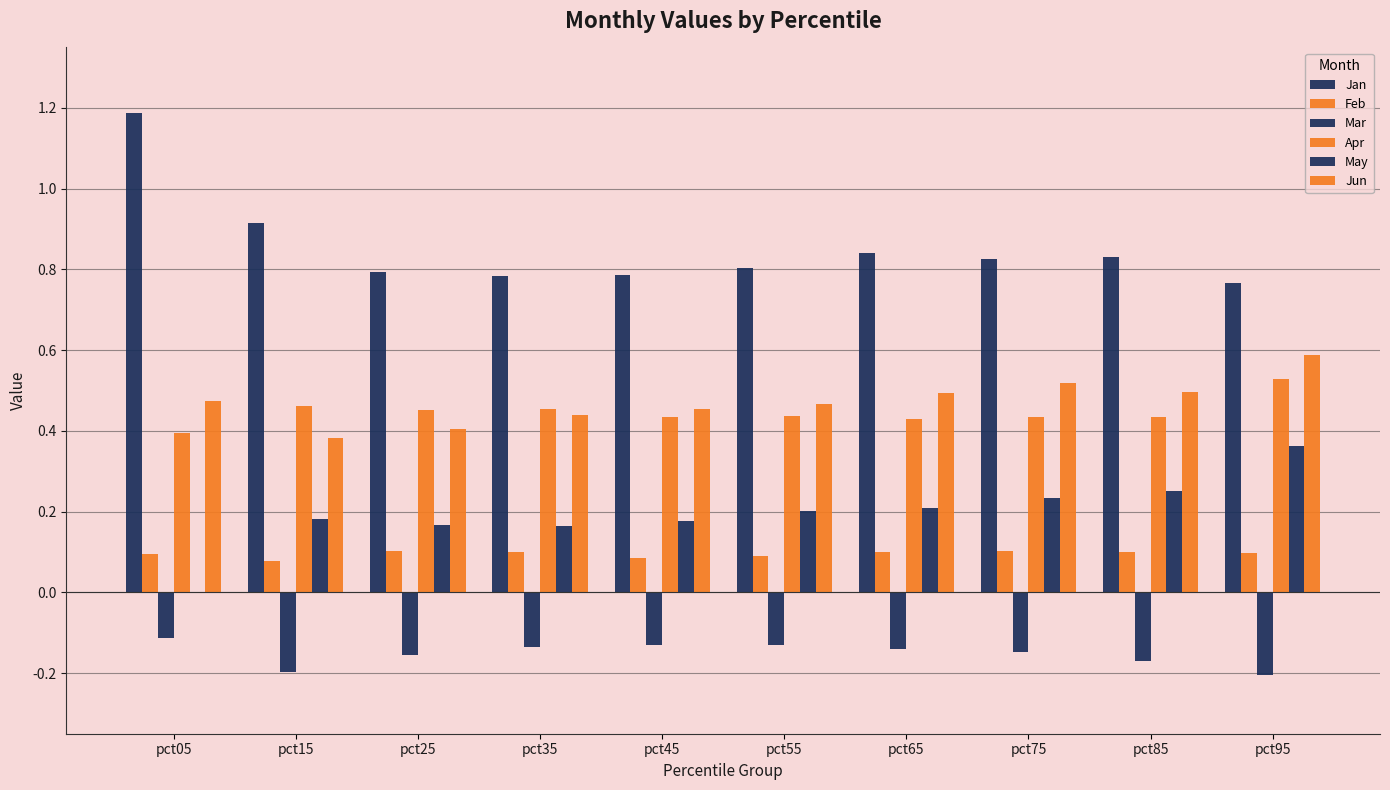

At pct15, list the series in order from smallest to largest.

Mar, Feb, May, Jun, Apr, Jan